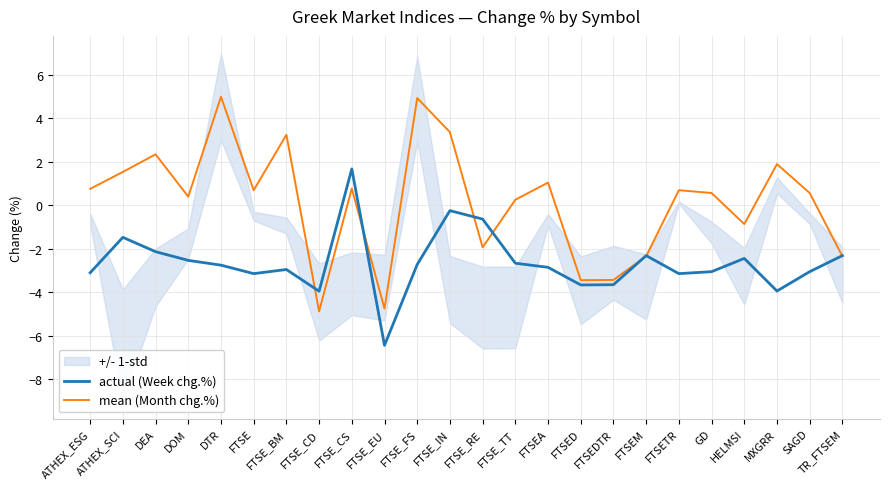

The value of actual (Week chg.%) at DEA is -3.5. True or false?

False